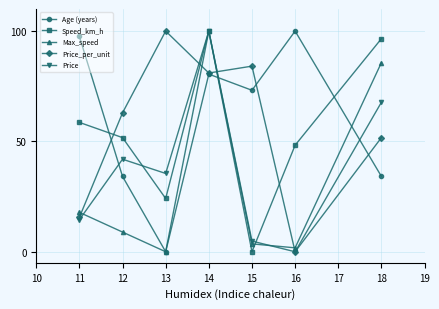

Rank the categories by Speed_km_h value from highest to lowest.

14, 18, 11, 12, 16, 13, 15